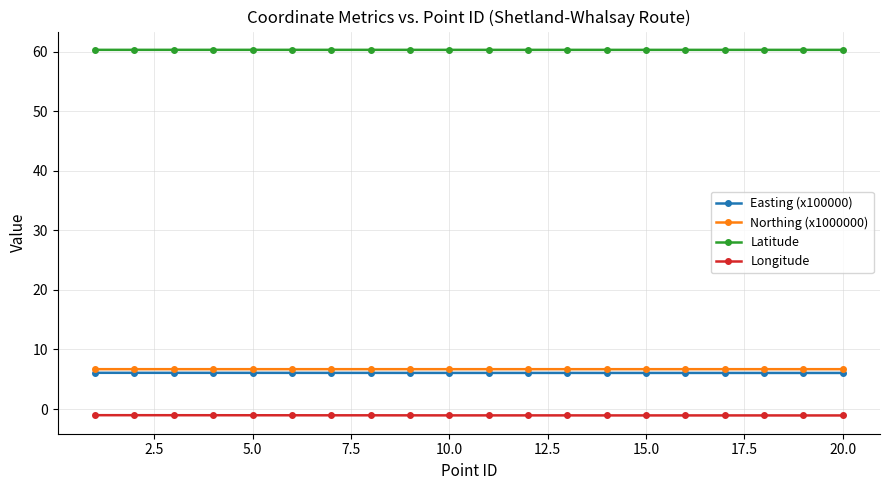

Does the chart have visible grid lines?

Yes